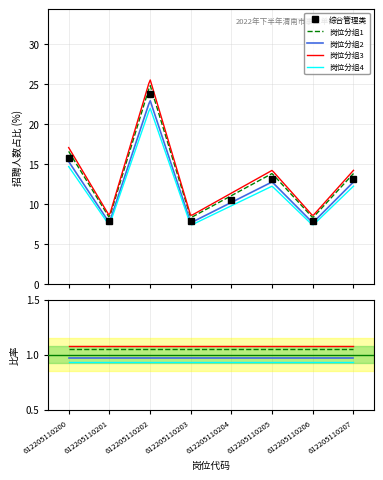

What is the sum of the 岗位分组4 values at 612205110203 and 612205110204?

1.9